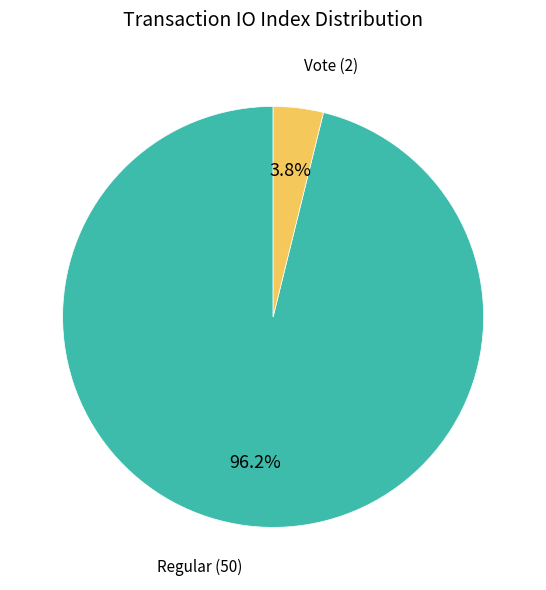

How many slices are in this pie chart?

2